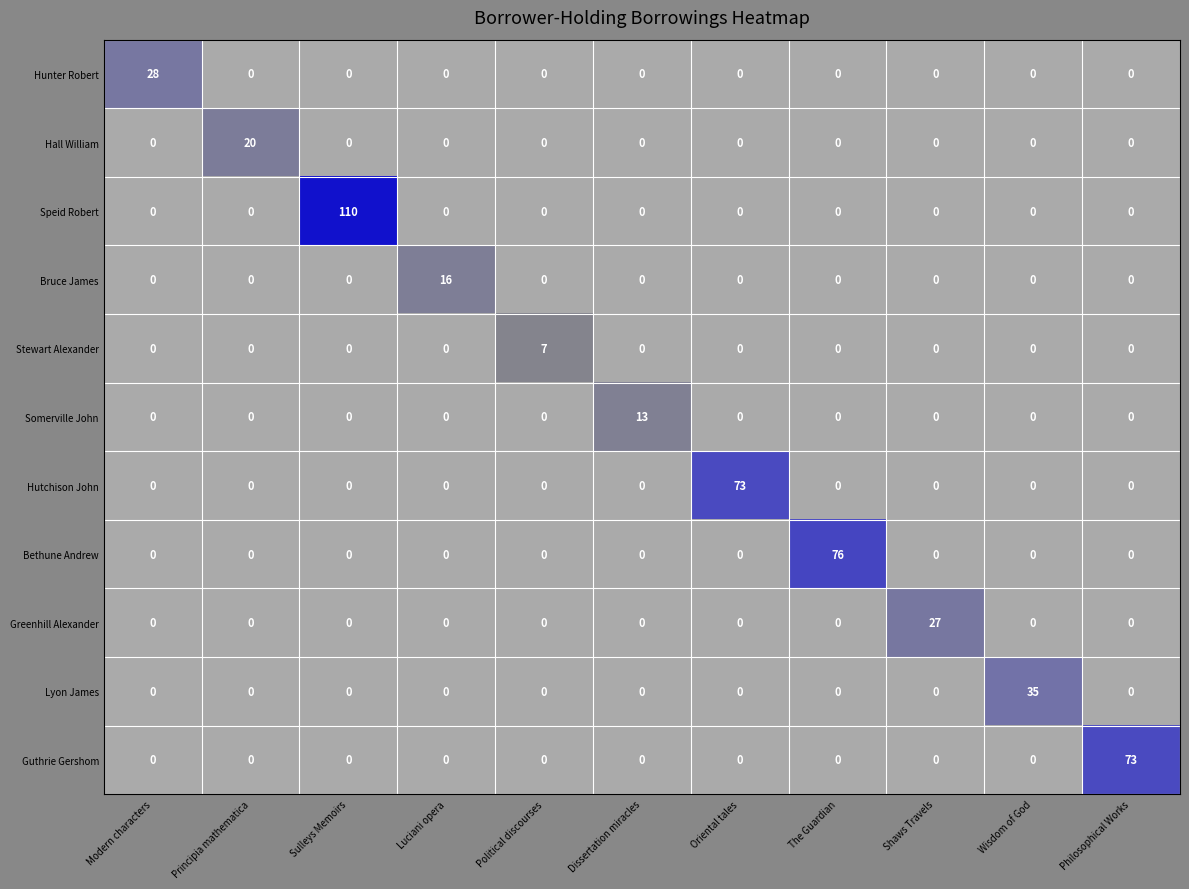

At which category does the chart reach its peak across all series?

Sulleys Memoirs